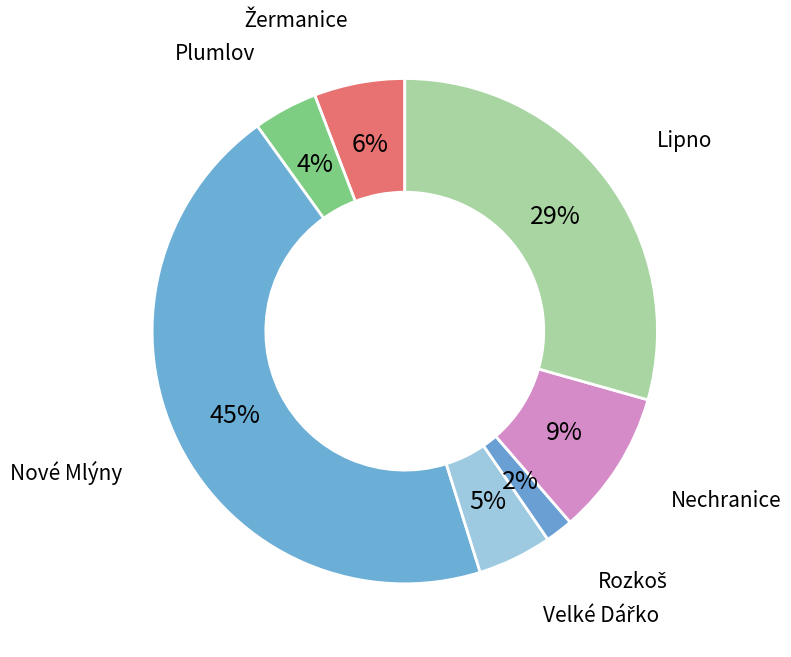

How many slices are in this pie chart?

7